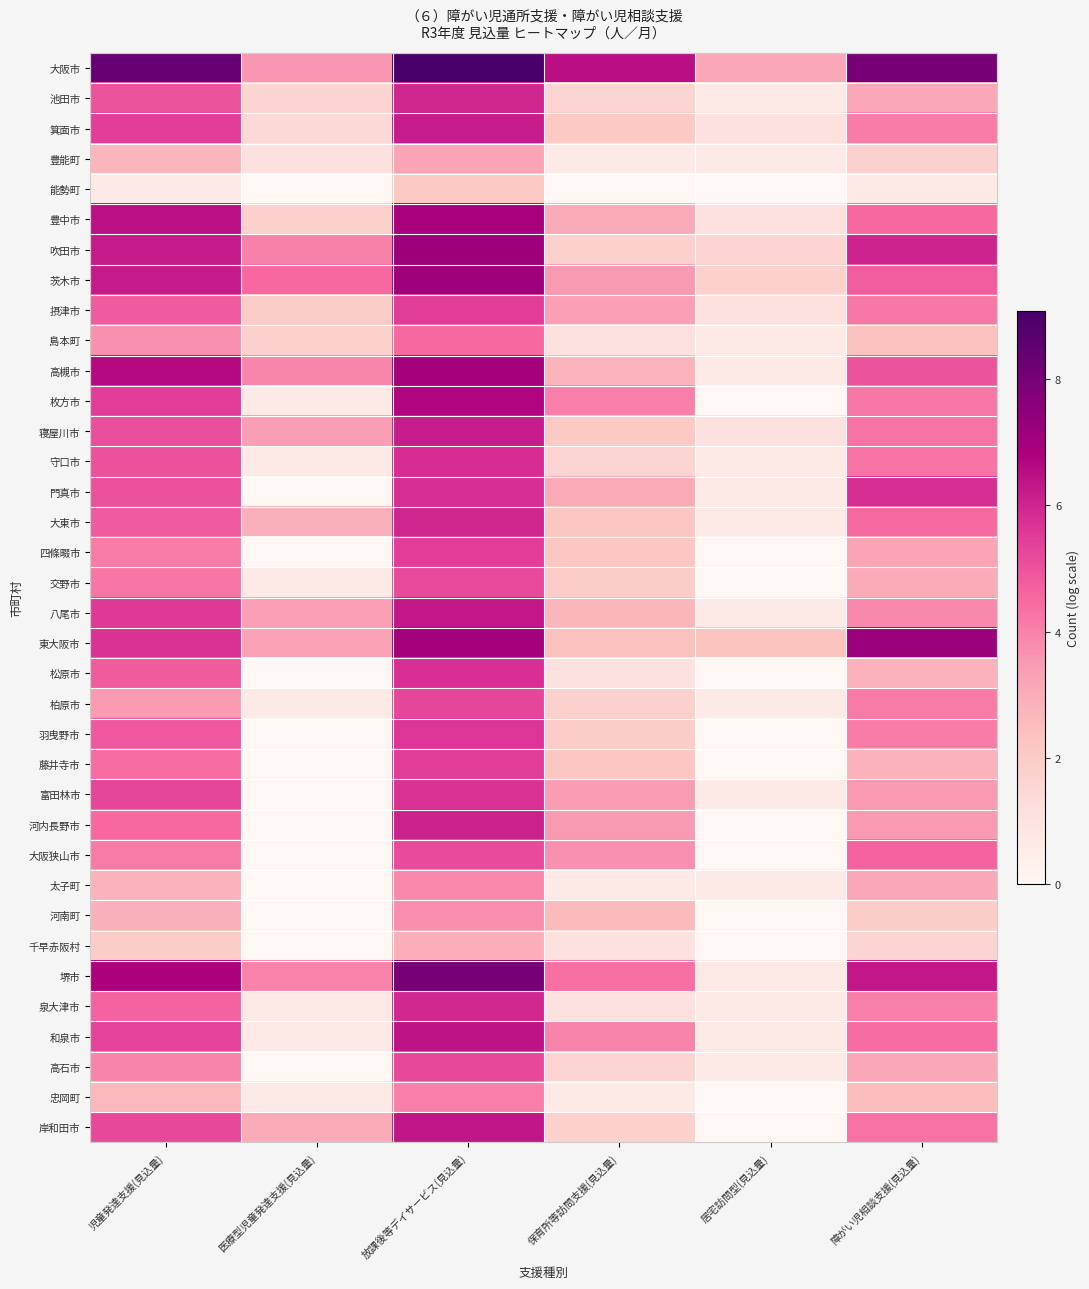

Reading left to right, what are all the values shown in this chart?

大阪市: 児童発達支援(見込量)=8.3	医療型児童発達支援(見込量)=3.6	放課後等デイサービス(見込量)=9.1	保育所等訪問支援(見込量)=6.5	居宅訪問型(見込量)=3.1	障がい児相談支援(見込量)=7.9
池田市: 児童発達支援(見込量)=5.0	医療型児童発達支援(見込量)=1.6	放課後等デイサービス(見込量)=6.0	保育所等訪問支援(見込量)=1.6	居宅訪問型(見込量)=0.7	障がい児相談支援(見込量)=3.1
箕面市: 児童発達支援(見込量)=5.4	医療型児童発達支援(見込量)=1.4	放課後等デイサービス(見込量)=6.2	保育所等訪問支援(見込量)=2.1	居宅訪問型(見込量)=1.1	障がい児相談支援(見込量)=4.1
豊能町: 児童発達支援(見込量)=2.7	医療型児童発達支援(見込量)=1.1	放課後等デイサービス(見込量)=3.3	保育所等訪問支援(見込量)=0.7	居宅訪問型(見込量)=0.7	障がい児相談支援(見込量)=1.8
能勢町: 児童発達支援(見込量)=0.7	医療型児童発達支援(見込量)=0.0	放課後等デイサービス(見込量)=2.1	保育所等訪問支援(見込量)=0.0	居宅訪問型(見込量)=0.0	障がい児相談支援(見込量)=0.7
豊中市: 児童発達支援(見込量)=6.5	医療型児童発達支援(見込量)=1.8	放課後等デイサービス(見込量)=6.9	保育所等訪問支援(見込量)=3.0	居宅訪問型(見込量)=1.1	障がい児相談支援(見込量)=4.5
吹田市: 児童発達支援(見込量)=6.2	医療型児童発達支援(見込量)=4.0	放課後等デイサービス(見込量)=7.2	保育所等訪問支援(見込量)=1.8	居宅訪問型(見込量)=1.6	障がい児相談支援(見込量)=6.1
茨木市: 児童発達支援(見込量)=6.2	医療型児童発達支援(見込量)=4.5	放課後等デイサービス(見込量)=7.2	保育所等訪問支援(見込量)=3.5	居宅訪問型(見込量)=1.8	障がい児相談支援(見込量)=4.8
摂津市: 児童発達支援(見込量)=4.8	医療型児童発達支援(見込量)=1.9	放課後等デイサービス(見込量)=5.5	保育所等訪問支援(見込量)=3.4	居宅訪問型(見込量)=1.1	障がい児相談支援(見込量)=4.2
島本町: 児童発達支援(見込量)=3.7	医療型児童発達支援(見込量)=1.8	放課後等デイサービス(見込量)=4.5	保育所等訪問支援(見込量)=1.1	居宅訪問型(見込量)=0.7	障がい児相談支援(見込量)=2.4
高槻市: 児童発達支援(見込量)=6.6	医療型児童発達支援(見込量)=3.9	放課後等デイサービス(見込量)=7.0	保育所等訪問支援(見込量)=2.8	居宅訪問型(見込量)=0.7	障がい児相談支援(見込量)=5.0
枚方市: 児童発達支援(見込量)=5.5	医療型児童発達支援(見込量)=0.7	放課後等デイサービス(見込量)=6.7	保育所等訪問支援(見込量)=4.0	居宅訪問型(見込量)=0.0	障がい児相談支援(見込量)=4.2
寝屋川市: 児童発達支援(見込量)=5.1	医療型児童発達支援(見込量)=3.4	放課後等デイサービス(見込量)=6.2	保育所等訪問支援(見込量)=2.1	居宅訪問型(見込量)=1.1	障がい児相談支援(見込量)=4.3
守口市: 児童発達支援(見込量)=5.0	医療型児童発達支援(見込量)=0.7	放課後等デイサービス(見込量)=5.8	保育所等訪問支援(見込量)=1.6	居宅訪問型(見込量)=0.7	障がい児相談支援(見込量)=4.3
門真市: 児童発達支援(見込量)=5.0	医療型児童発達支援(見込量)=0.0	放課後等デイサービス(見込量)=5.8	保育所等訪問支援(見込量)=3.1	居宅訪問型(見込量)=0.7	障がい児相談支援(見込量)=5.8
大東市: 児童発達支援(見込量)=4.8	医療型児童発達支援(見込量)=2.9	放課後等デイサービス(見込量)=6.0	保育所等訪問支援(見込量)=2.2	居宅訪問型(見込量)=0.7	障がい児相談支援(見込量)=4.5
四條畷市: 児童発達支援(見込量)=4.2	医療型児童発達支援(見込量)=0.0	放課後等デイサービス(見込量)=5.4	保育所等訪問支援(見込量)=2.2	居宅訪問型(見込量)=0.0	障がい児相談支援(見込量)=3.3
交野市: 児童発達支援(見込量)=4.2	医療型児童発達支援(見込量)=0.7	放課後等デイサービス(見込量)=5.2	保育所等訪問支援(見込量)=1.9	居宅訪問型(見込量)=0.0	障がい児相談支援(見込量)=3.0
八尾市: 児童発達支援(見込量)=5.5	医療型児童発達支援(見込量)=3.4	放課後等デイサービス(見込量)=6.3	保育所等訪問支援(見込量)=2.7	居宅訪問型(見込量)=0.7	障がい児相談支援(見込量)=3.8
東大阪市: 児童発達支援(見込量)=5.7	医療型児童発達支援(見込量)=3.3	放課後等デイサービス(見込量)=7.0	保育所等訪問支援(見込量)=2.4	居宅訪問型(見込量)=2.3	障がい児相談支援(見込量)=7.2
松原市: 児童発達支援(見込量)=4.8	医療型児童発達支援(見込量)=0.0	放課後等デイサービス(見込量)=5.7	保育所等訪問支援(見込量)=1.1	居宅訪問型(見込量)=0.0	障がい児相談支援(見込量)=2.8
柏原市: 児童発達支援(見込量)=3.5	医療型児童発達支援(見込量)=0.7	放課後等デイサービス(見込量)=5.3	保育所等訪問支援(見込量)=1.8	居宅訪問型(見込量)=0.7	障がい児相談支援(見込量)=4.2
羽曳野市: 児童発達支援(見込量)=4.9	医療型児童発達支援(見込量)=0.0	放課後等デイサービス(見込量)=5.6	保育所等訪問支援(見込量)=1.9	居宅訪問型(見込量)=0.0	障がい児相談支援(見込量)=4.1
藤井寺市: 児童発達支援(見込量)=4.5	医療型児童発達支援(見込量)=0.0	放課後等デイサービス(見込量)=5.5	保育所等訪問支援(見込量)=2.2	居宅訪問型(見込量)=0.0	障がい児相談支援(見込量)=2.8
富田林市: 児童発達支援(見込量)=5.3	医療型児童発達支援(見込量)=0.0	放課後等デイサービス(見込量)=5.7	保育所等訪問支援(見込量)=3.5	居宅訪問型(見込量)=0.7	障がい児相談支援(見込量)=3.5
河内長野市: 児童発達支援(見込量)=4.5	医療型児童発達支援(見込量)=0.0	放課後等デイサービス(見込量)=6.1	保育所等訪問支援(見込量)=3.5	居宅訪問型(見込量)=0.0	障がい児相談支援(見込量)=3.5
大阪狭山市: 児童発達支援(見込量)=4.2	医療型児童発達支援(見込量)=0.0	放課後等デイサービス(見込量)=5.2	保育所等訪問支援(見込量)=3.7	居宅訪問型(見込量)=0.0	障がい児相談支援(見込量)=4.6
太子町: 児童発達支援(見込量)=2.8	医療型児童発達支援(見込量)=0.0	放課後等デイサービス(見込量)=3.8	保育所等訪問支援(見込量)=0.7	居宅訪問型(見込量)=0.7	障がい児相談支援(見込量)=3.1
河南町: 児童発達支援(見込量)=2.9	医療型児童発達支援(見込量)=0.0	放課後等デイサービス(見込量)=3.8	保育所等訪問支援(見込量)=2.6	居宅訪問型(見込量)=0.0	障がい児相談支援(見込量)=1.9
千早赤阪村: 児童発達支援(見込量)=1.9	医療型児童発達支援(見込量)=0.0	放課後等デイサービス(見込量)=2.9	保育所等訪問支援(見込量)=1.1	居宅訪問型(見込量)=0.0	障がい児相談支援(見込量)=1.6
堺市: 児童発達支援(見込量)=6.8	医療型児童発達支援(見込量)=4.0	放課後等デイサービス(見込量)=8.0	保育所等訪問支援(見込量)=4.4	居宅訪問型(見込量)=0.7	障がい児相談支援(見込量)=6.3
泉大津市: 児童発達支援(見込量)=4.6	医療型児童発達支援(見込量)=0.7	放課後等デイサービス(見込量)=5.9	保育所等訪問支援(見込量)=1.1	居宅訪問型(見込量)=0.7	障がい児相談支援(見込量)=4.0
和泉市: 児童発達支援(見込量)=5.3	医療型児童発達支援(見込量)=0.7	放課後等デイサービス(見込量)=6.4	保育所等訪問支援(見込量)=4.0	居宅訪問型(見込量)=0.7	障がい児相談支援(見込量)=4.5
高石市: 児童発達支援(見込量)=4.0	医療型児童発達支援(見込量)=0.0	放課後等デイサービス(見込量)=5.2	保育所等訪問支援(見込量)=1.6	居宅訪問型(見込量)=0.7	障がい児相談支援(見込量)=3.1
忠岡町: 児童発達支援(見込量)=2.6	医療型児童発達支援(見込量)=0.7	放課後等デイサービス(見込量)=4.1	保育所等訪問支援(見込量)=0.7	居宅訪問型(見込量)=0.0	障がい児相談支援(見込量)=2.5
岸和田市: 児童発達支援(見込量)=5.2	医療型児童発達支援(見込量)=3.0	放課後等デイサービス(見込量)=6.3	保育所等訪問支援(見込量)=1.8	居宅訪問型(見込量)=0.0	障がい児相談支援(見込量)=4.3